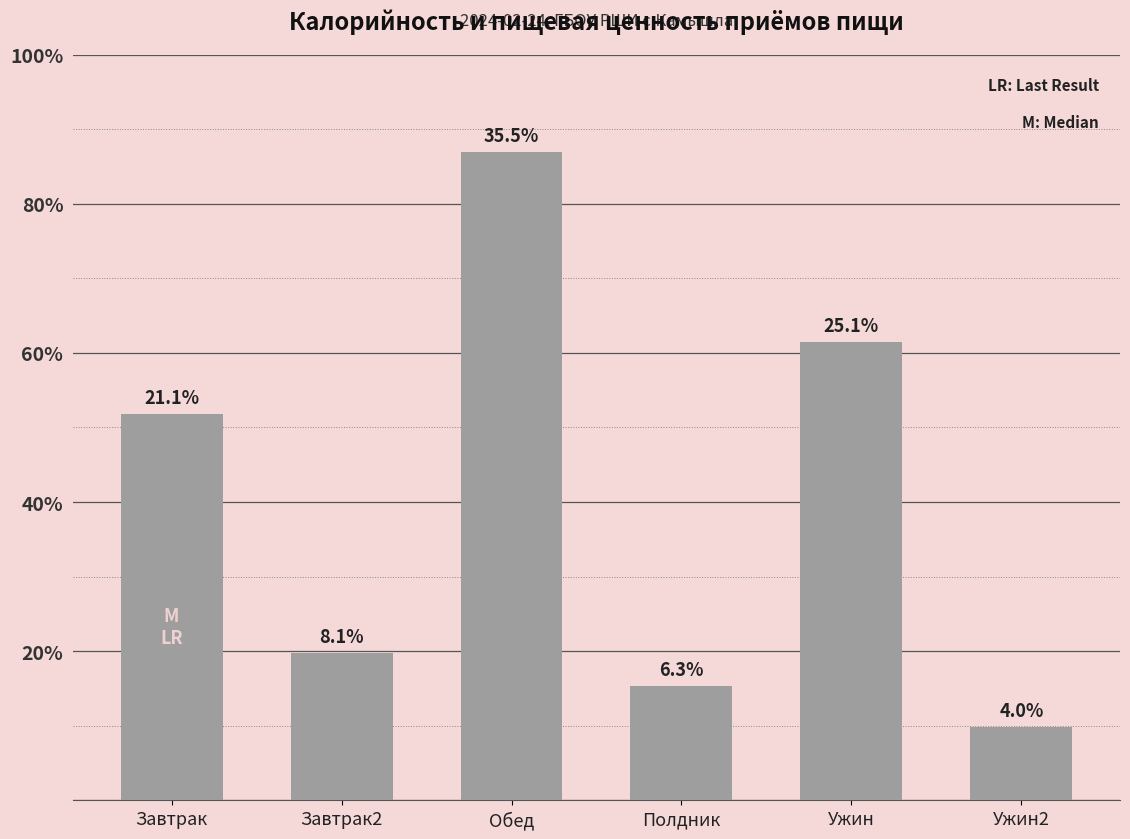

Are the bars horizontal?

No